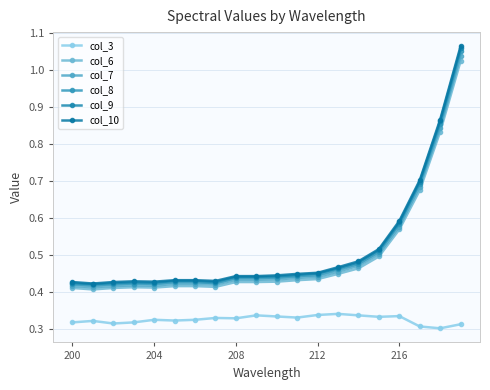

How many categories are shown in the chart?

20